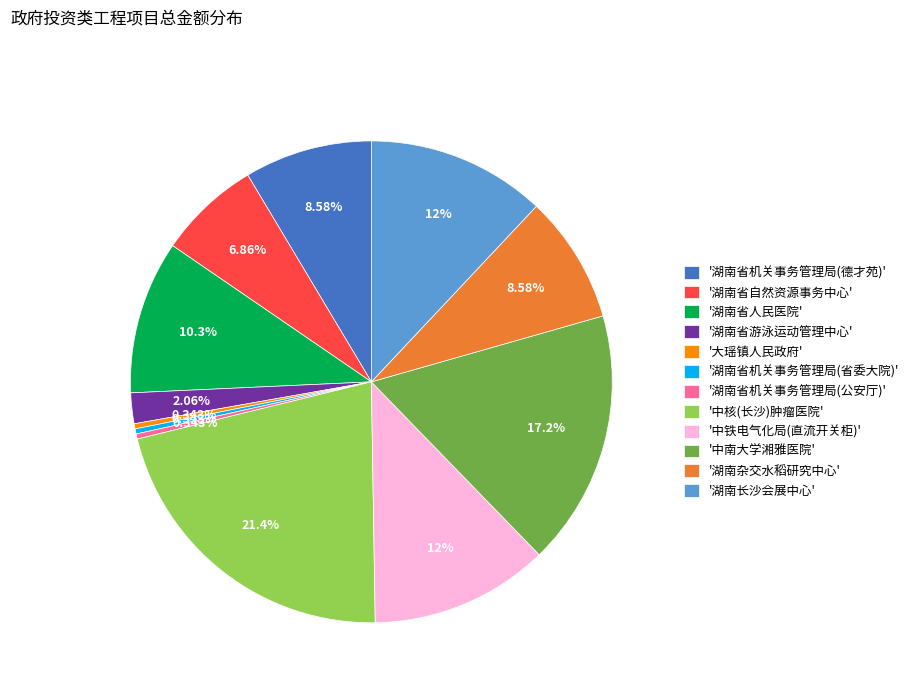

Combined, do '湖南省机关事务管理局(省委大院)' and '湖南省游泳运动管理中心' account for over 50%?

No